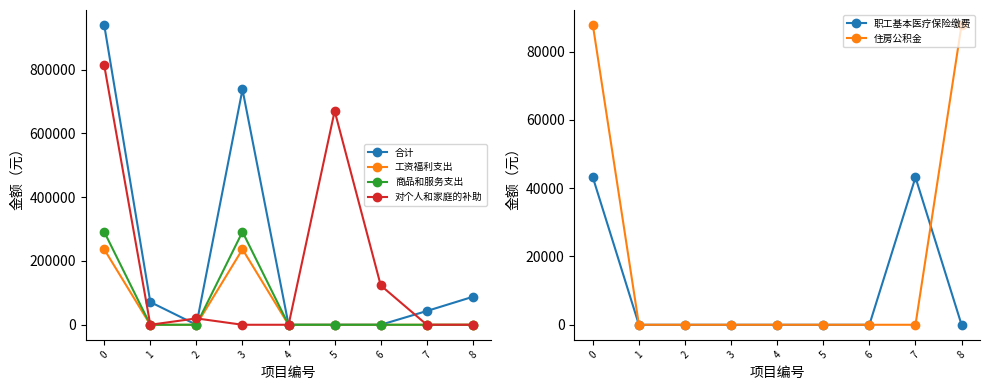

Which series changed the most between 3 and 7?

合计